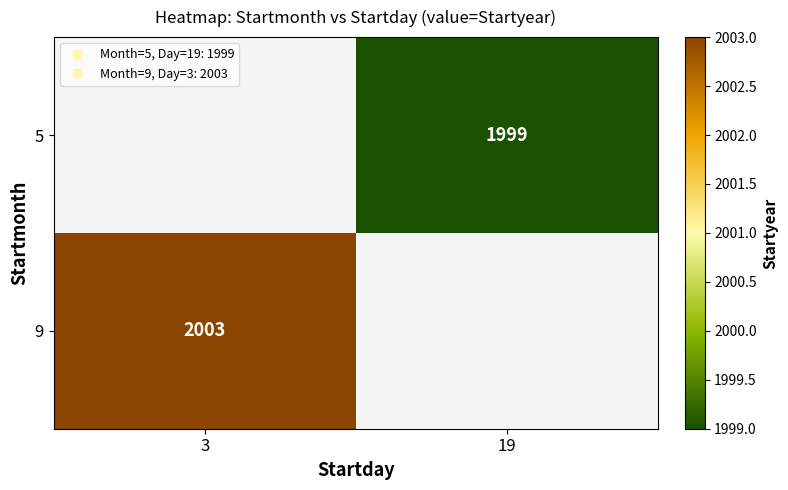

Is the value of 9 at 3 greater than the value of 5 at 19?

Yes